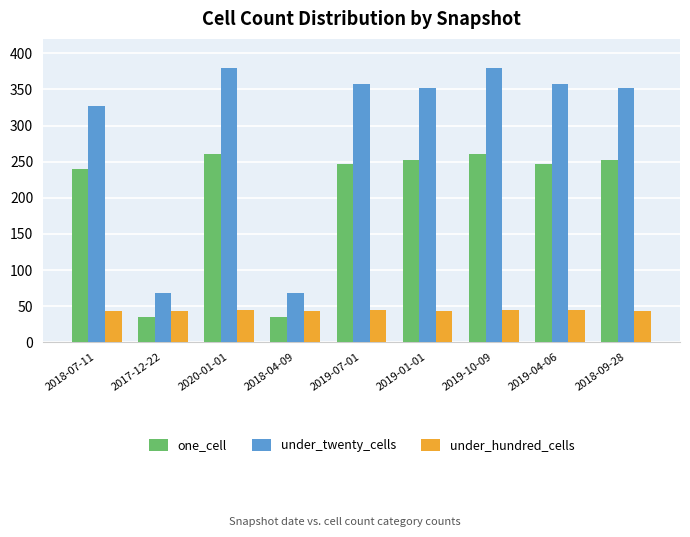

How many distinct data groups are displayed?

3